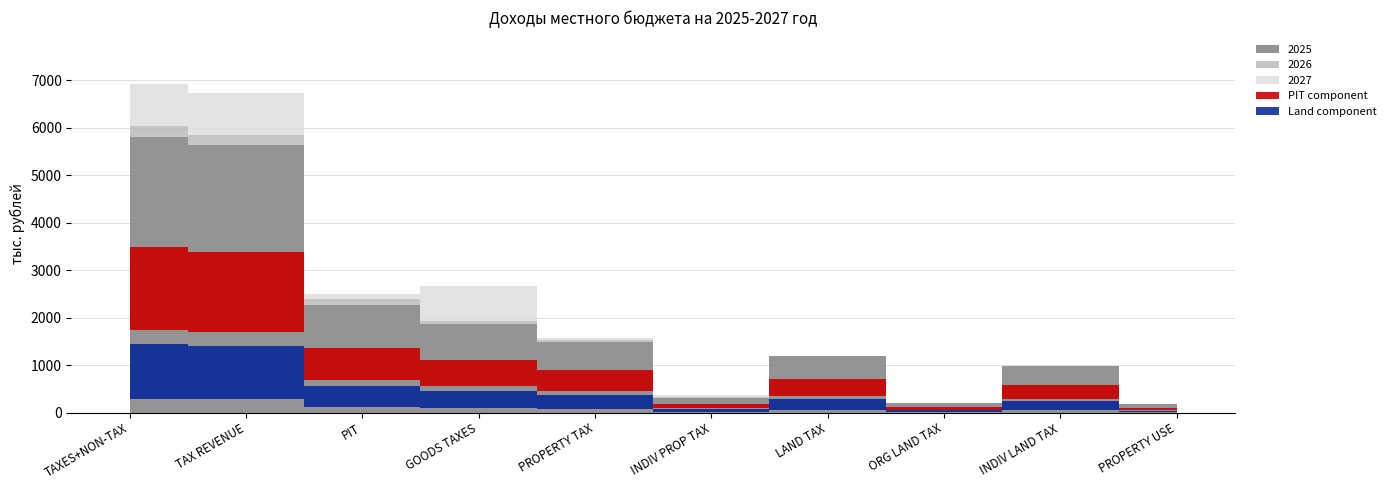

Which has a higher value, ДОХОДЫ ОТ ИСПОЛЬЗОВАНИЯ ИМУЩЕСТВА or НАЛОГОВЫЕ И НЕНАЛОГОВЫЕ ДОХОДЫ?

НАЛОГОВЫЕ И НЕНАЛОГОВЫЕ ДОХОДЫ